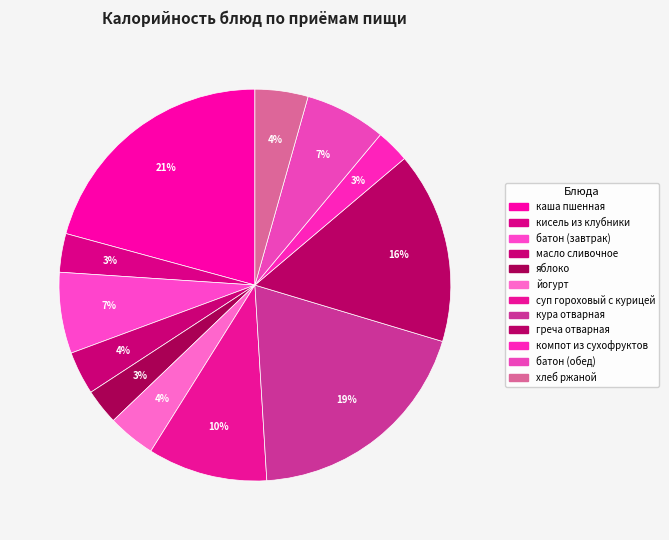

What percentage do кисель из клубники and йогурт together represent?

7.1%